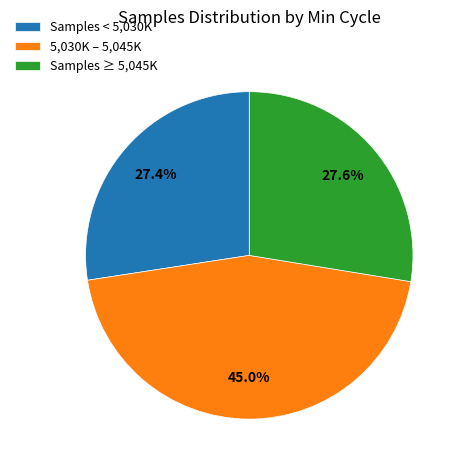

Does 5,030K – 5,045K represent more than half of the total?

No